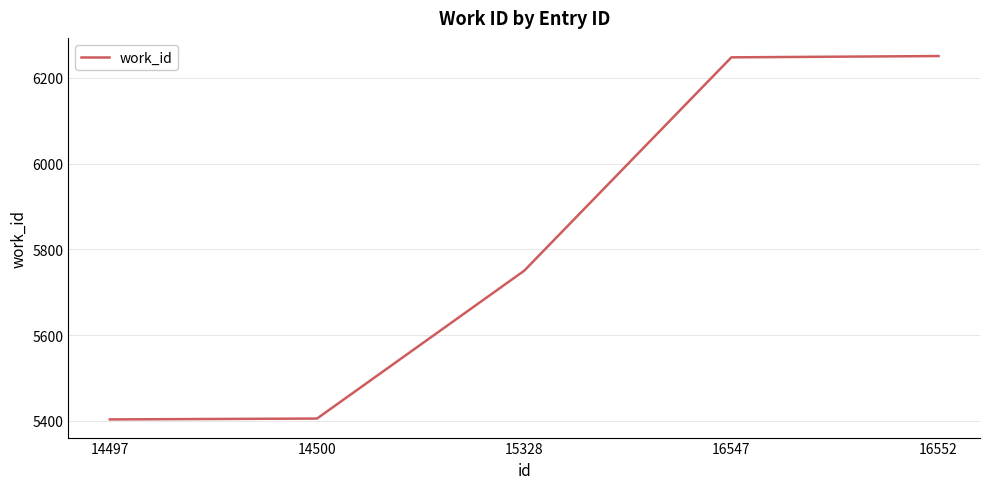

What is the difference between the values at 16552 and 14500?

846